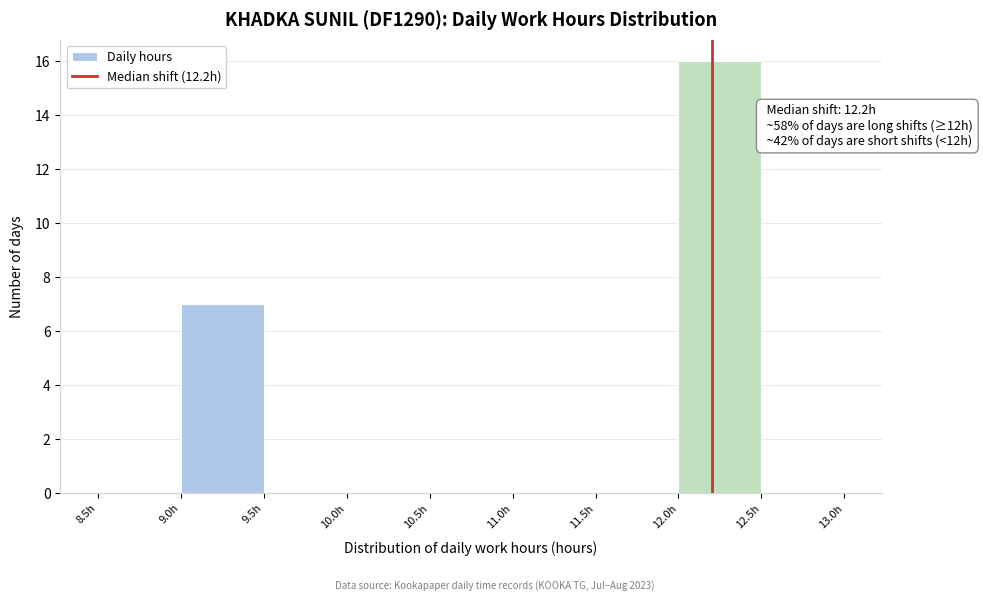

Over which range of the x-axis is the bar tallest?

12.0 to 12.5